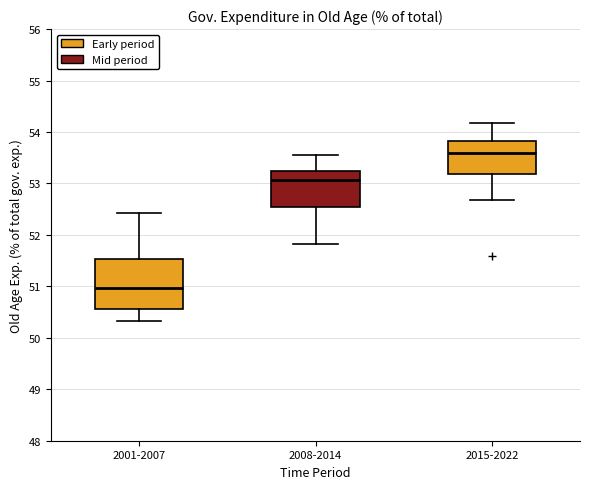

Comparing the boxes themselves (not the whiskers), which one is the tallest?

2001-2007